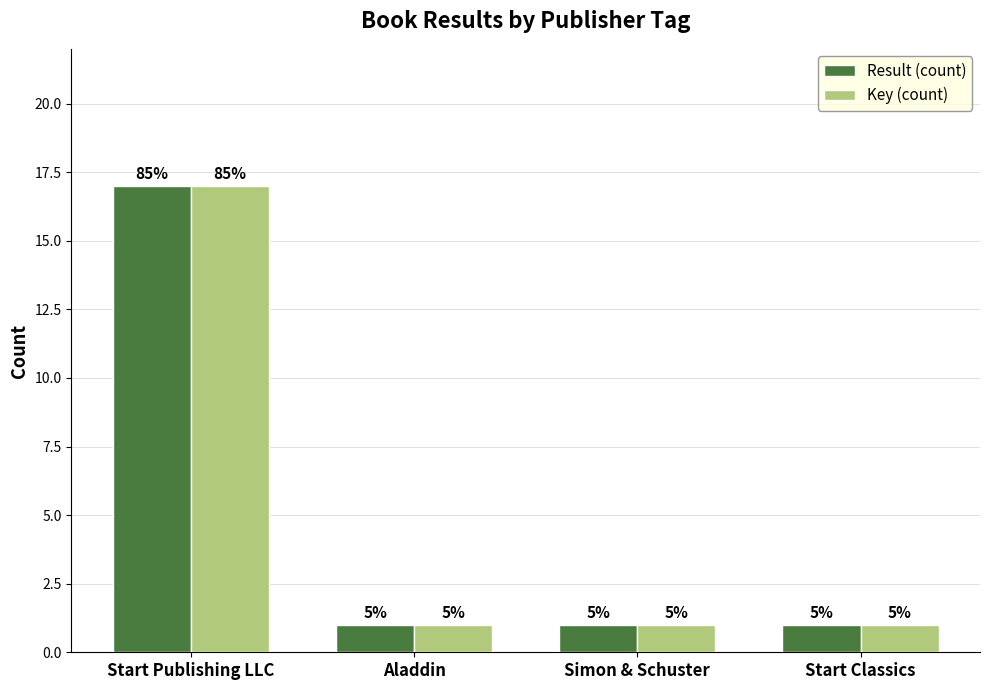

Does the chart contain any negative values?

No